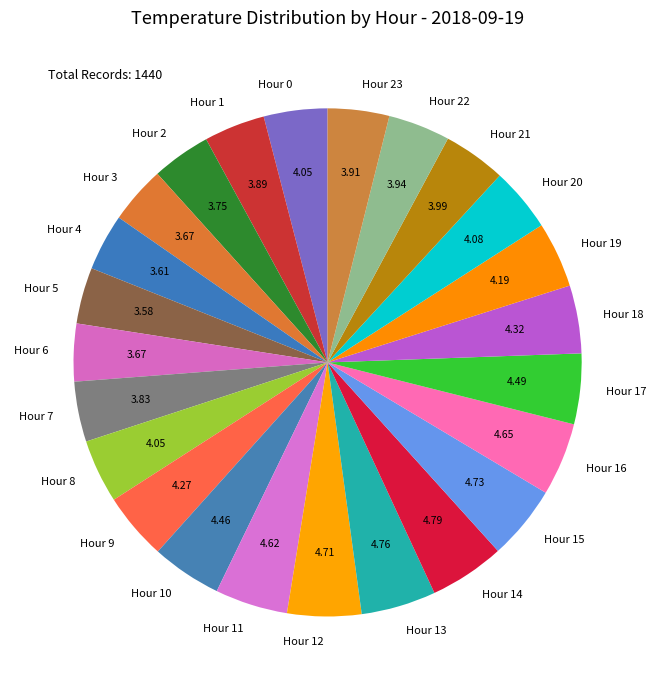

Is the sum of Hour 4 and Hour 18 greater than half?

No